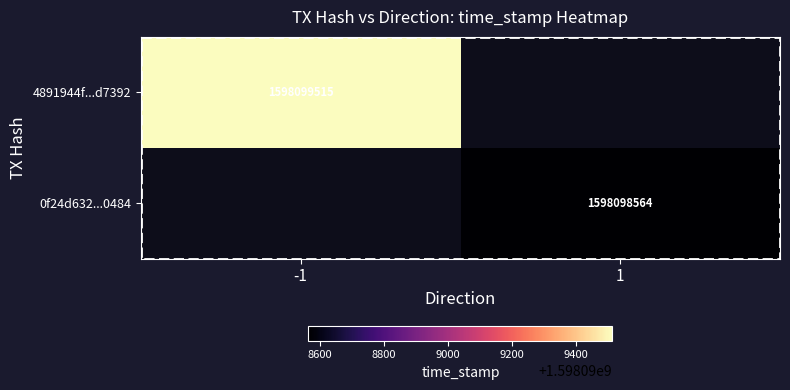

Which has a higher value, direction or time_stamp?

time_stamp